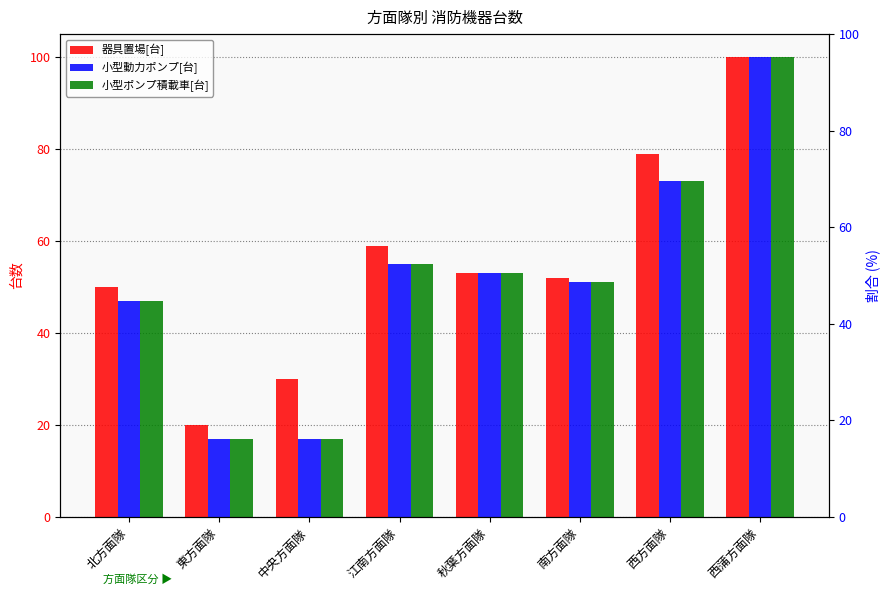

List the series in order of their peak value, lowest first.

器具置場[台], 小型動力ポンプ[台], 小型ポンプ積載車[台]